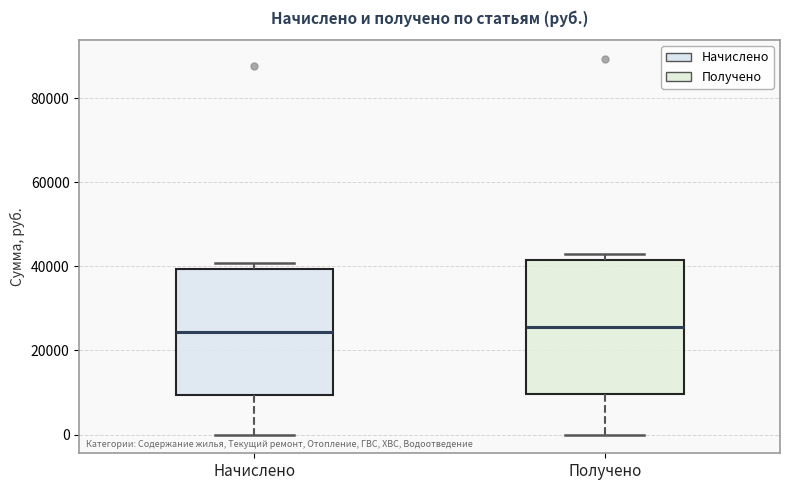

Where does the lower whisker of the box for Начислено end on the y-axis? The values are not printed on the chart, so give them approximately, as read against the axis.

0